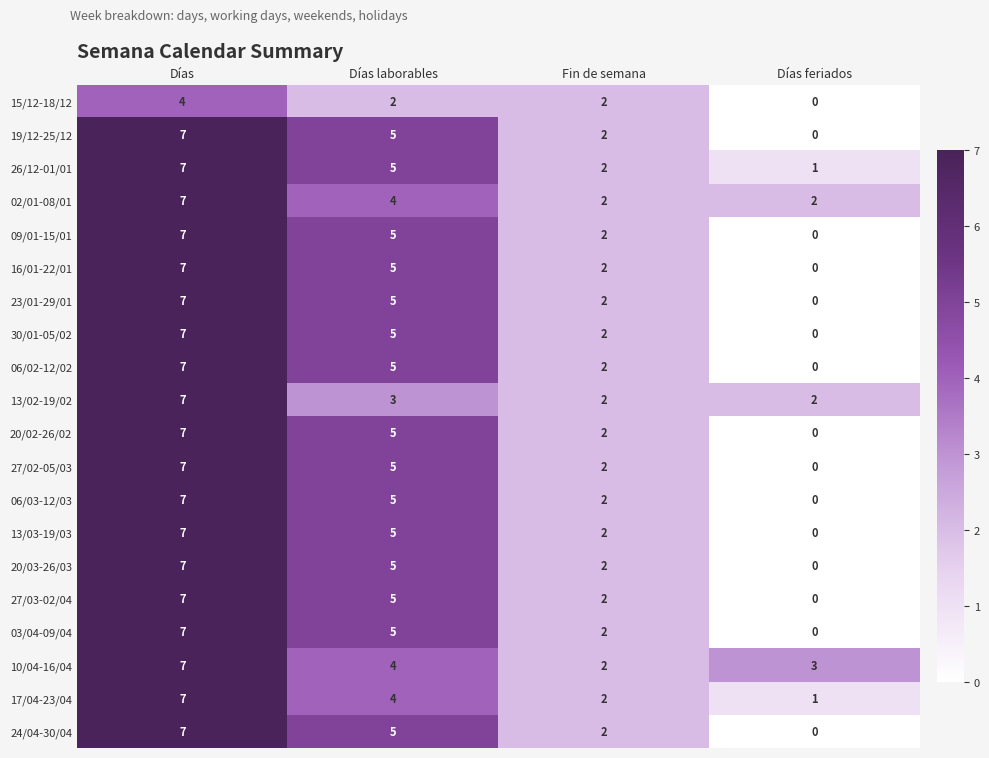

Is it true that 06/03-12/03 equals 12 at Días?

False